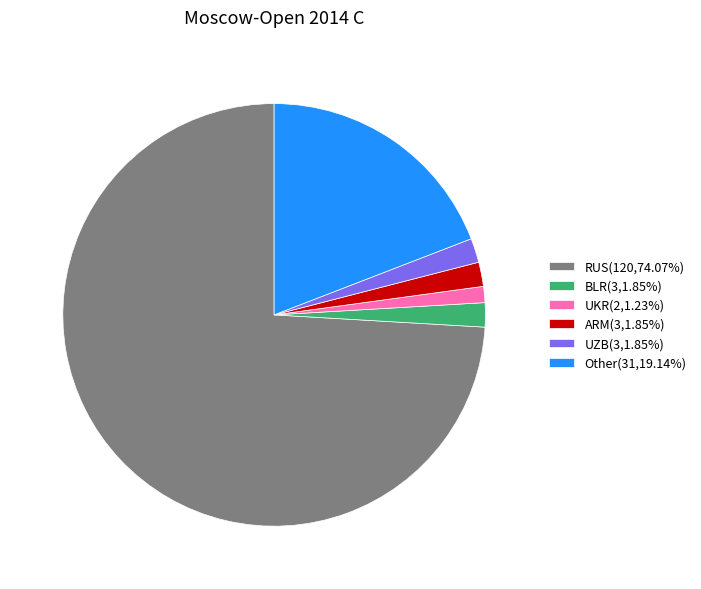

Does any single category account for the majority?

Yes